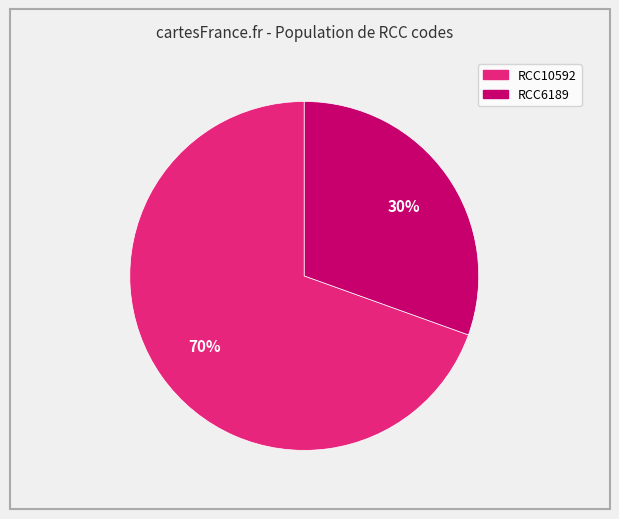

Which category has the smallest portion of the pie?

RCC6189